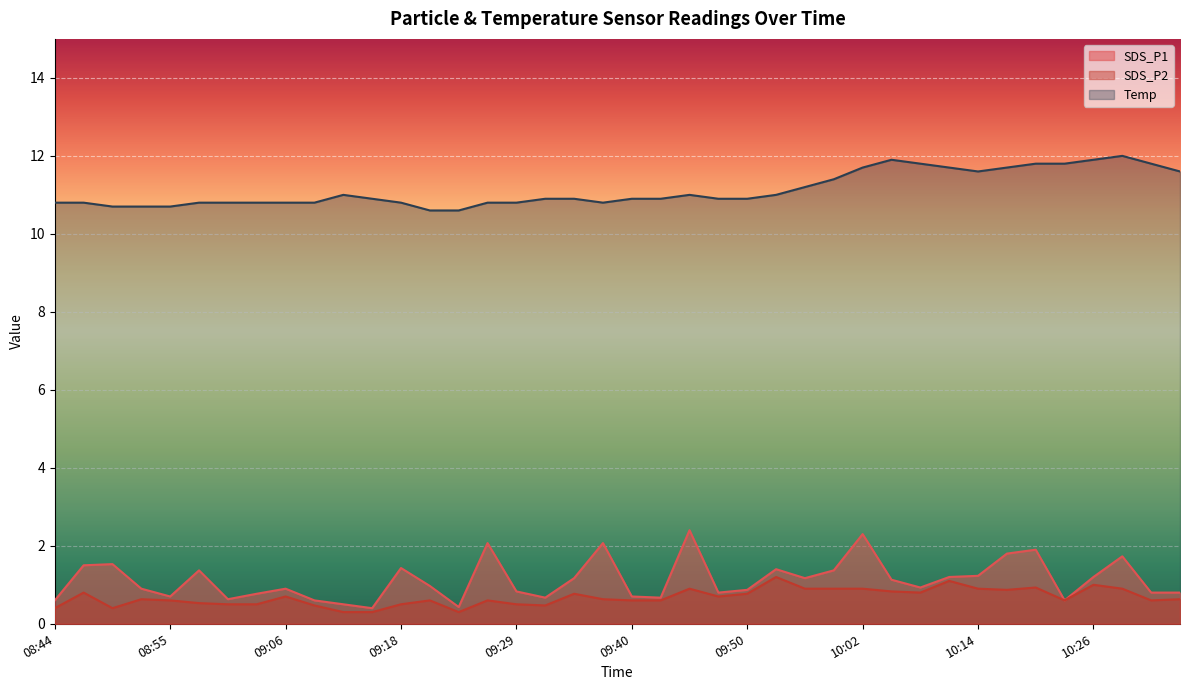

Which series has the largest total across all categories?

Temp